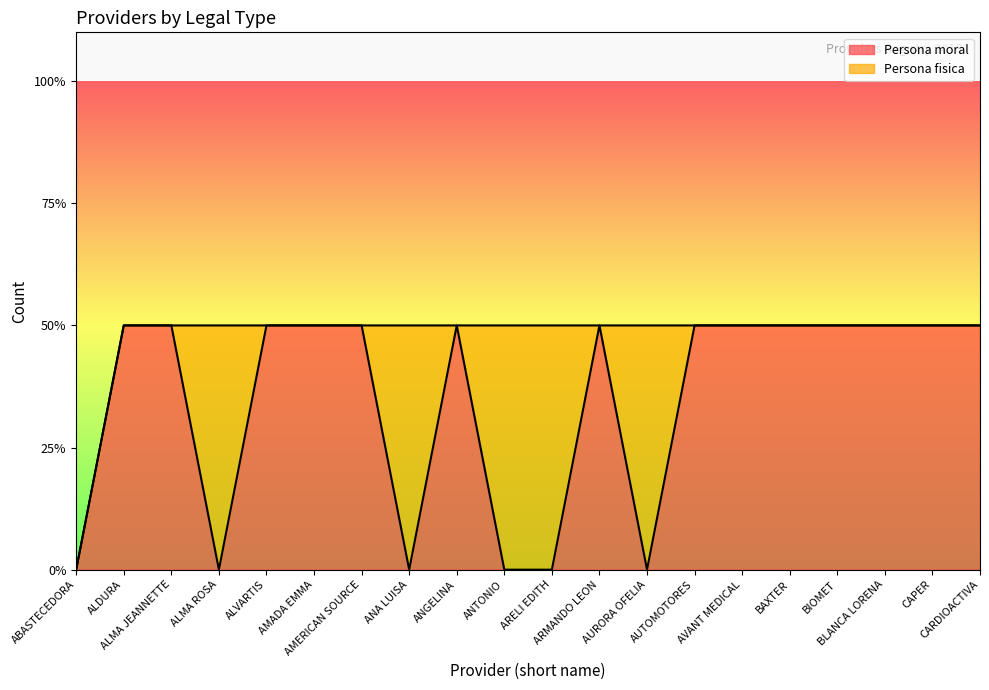

The value at ALVARTIS is 16. True or false?

False